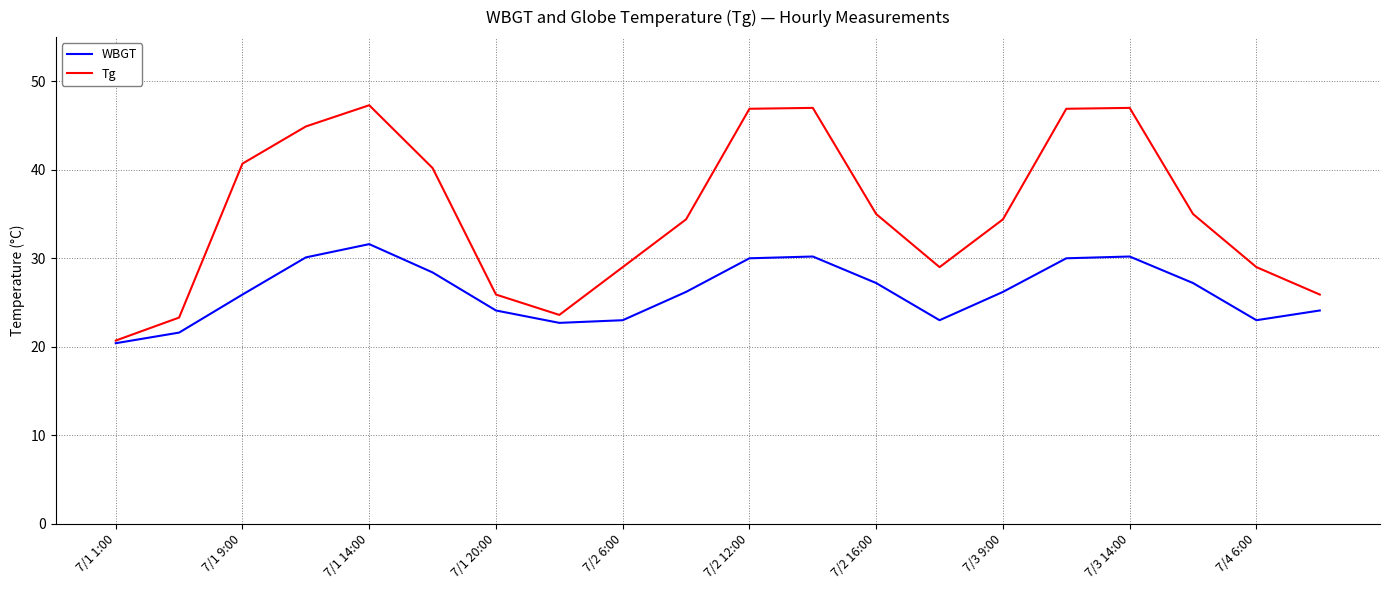

What is the difference between the second highest and second lowest values in the WBGT series?

8.6